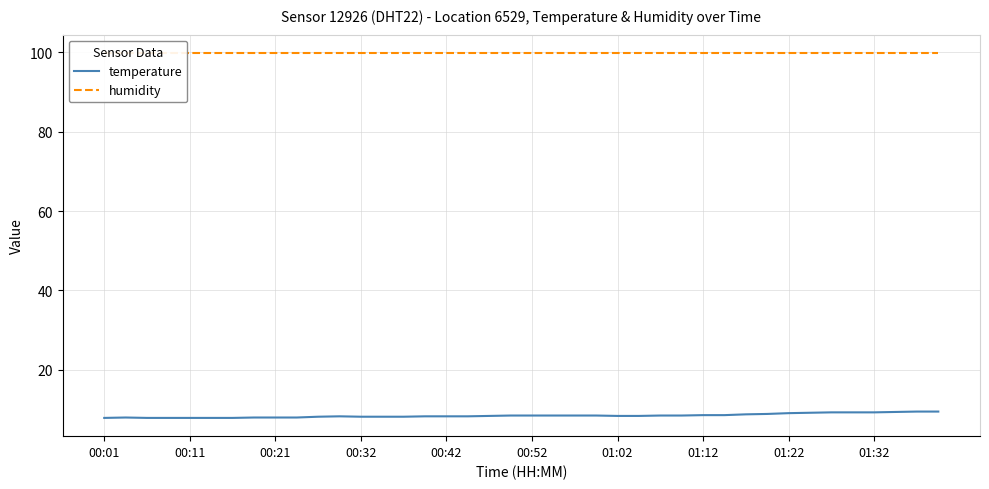

How many data points does each series have?

40